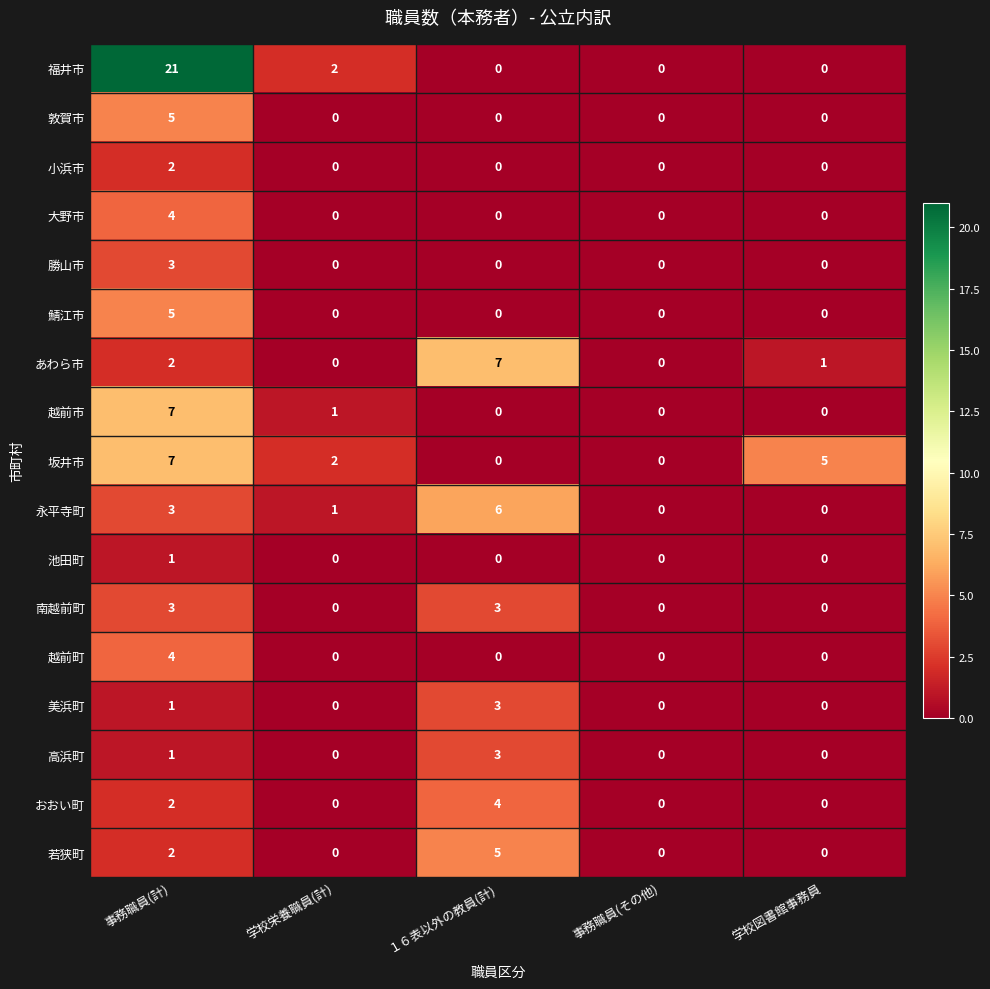

True or false: 敦賀市 has a value of 2 at １６表以外の教員(計).

False